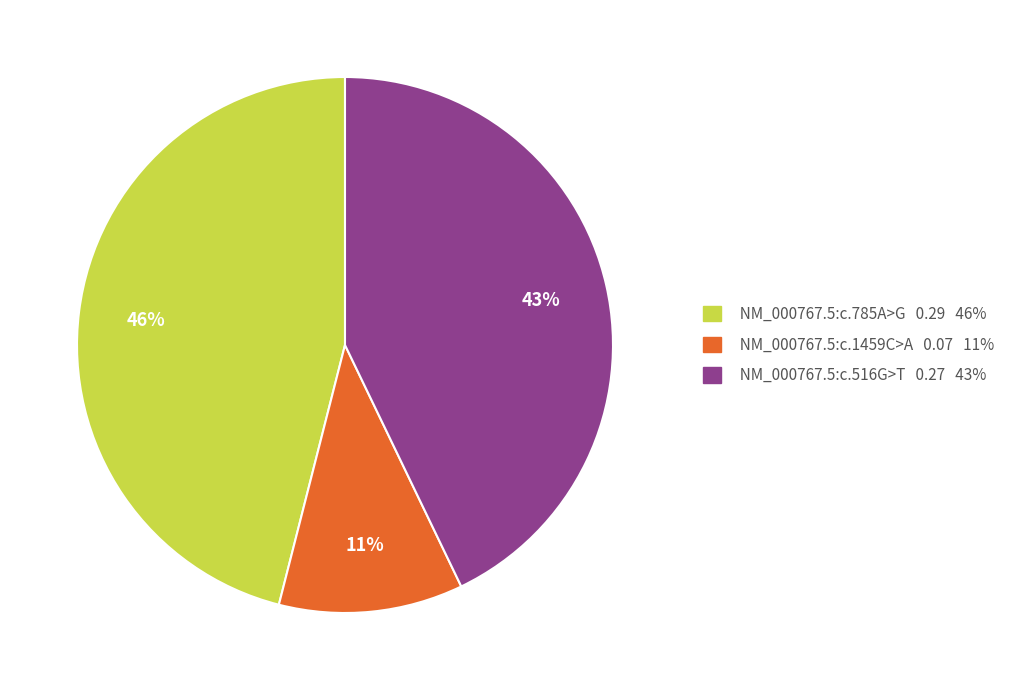

What percentage is the NM_000767.5:c.1459C>A slice, to the nearest percent?

11%